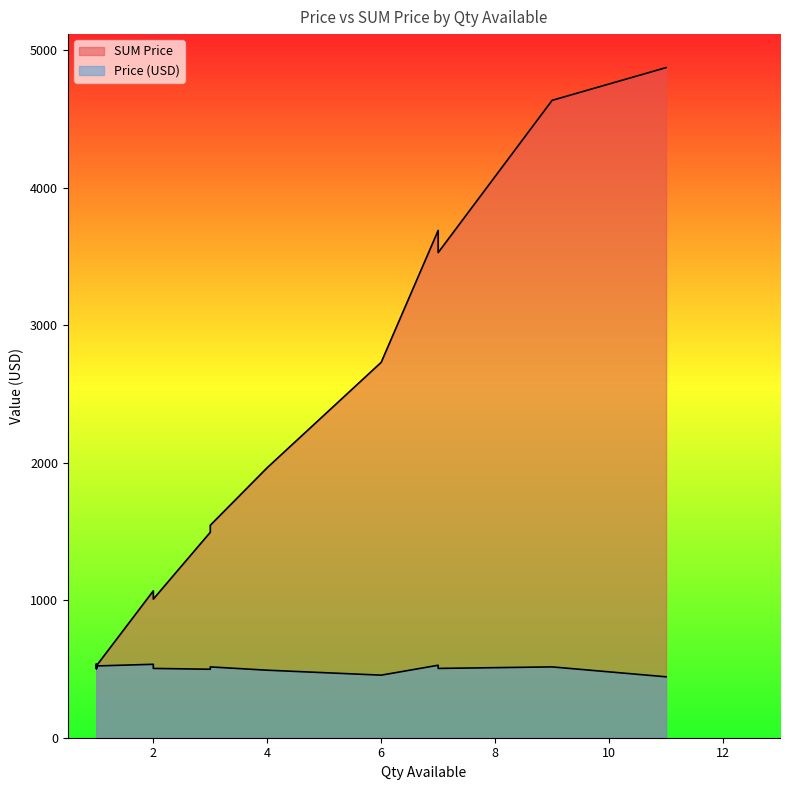

True or false: Price (USD) has more than 0 interior local peaks.

True